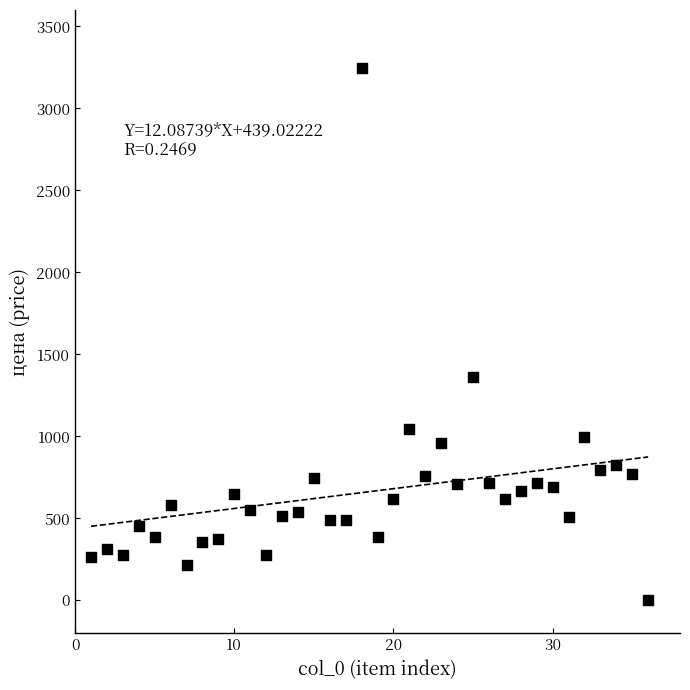

What Y value in the scatter plot is closest to 1623?

1360